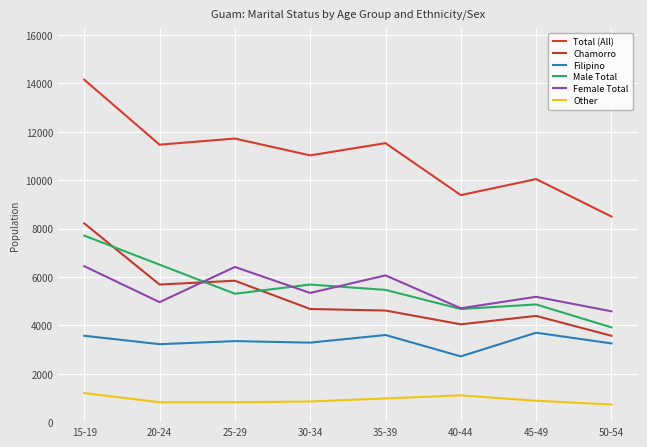

True or false: Female Total and Chamorro cross at least once.

True